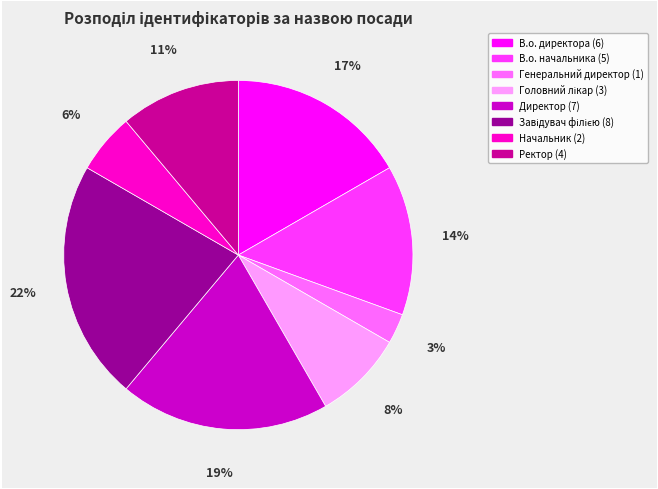

Is Ректор the majority of the pie?

No